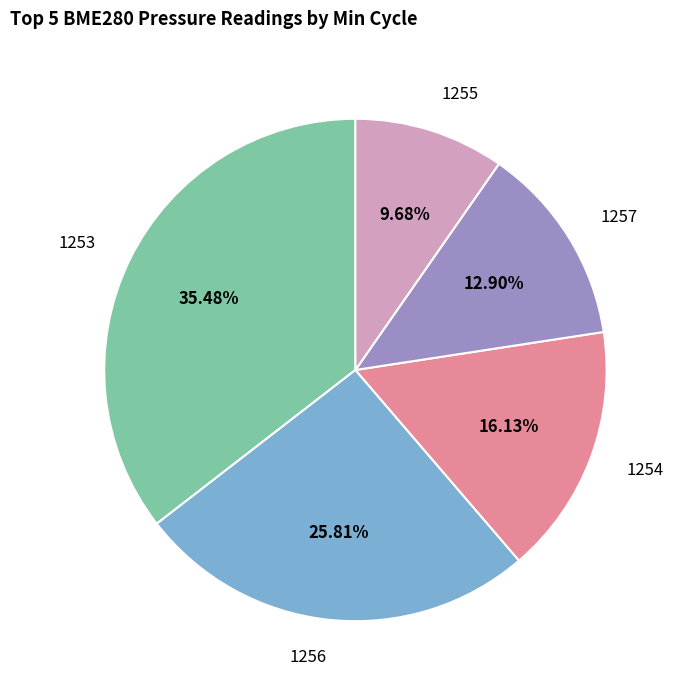

Is there a majority slice in this chart?

No